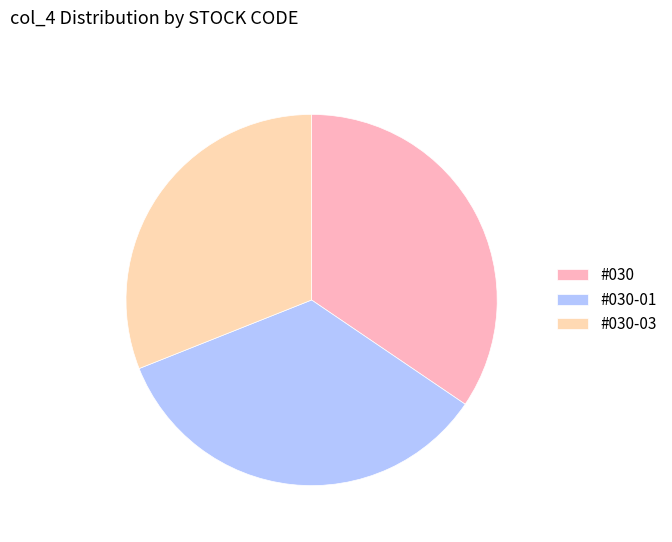

True or false: #030 accounts for 47% of the total.

False